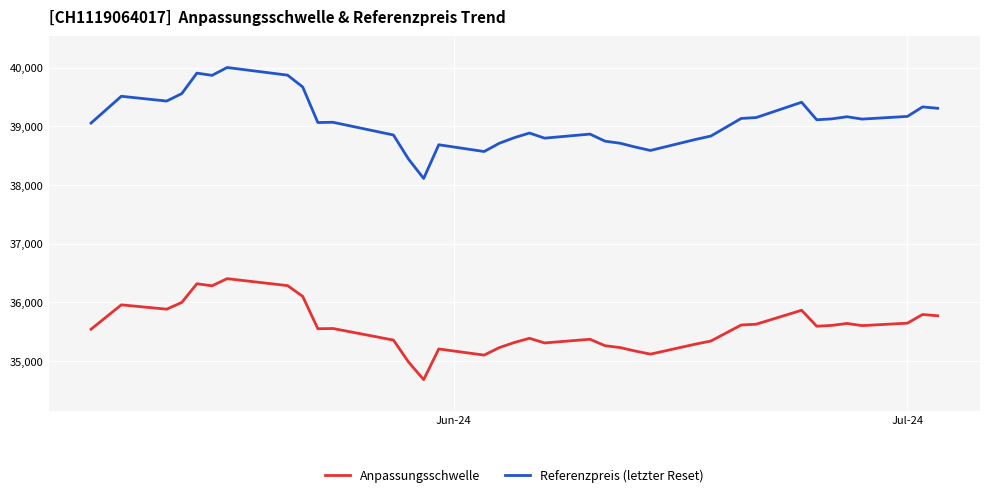

Does the chart display data point markers on the line(s)?

No